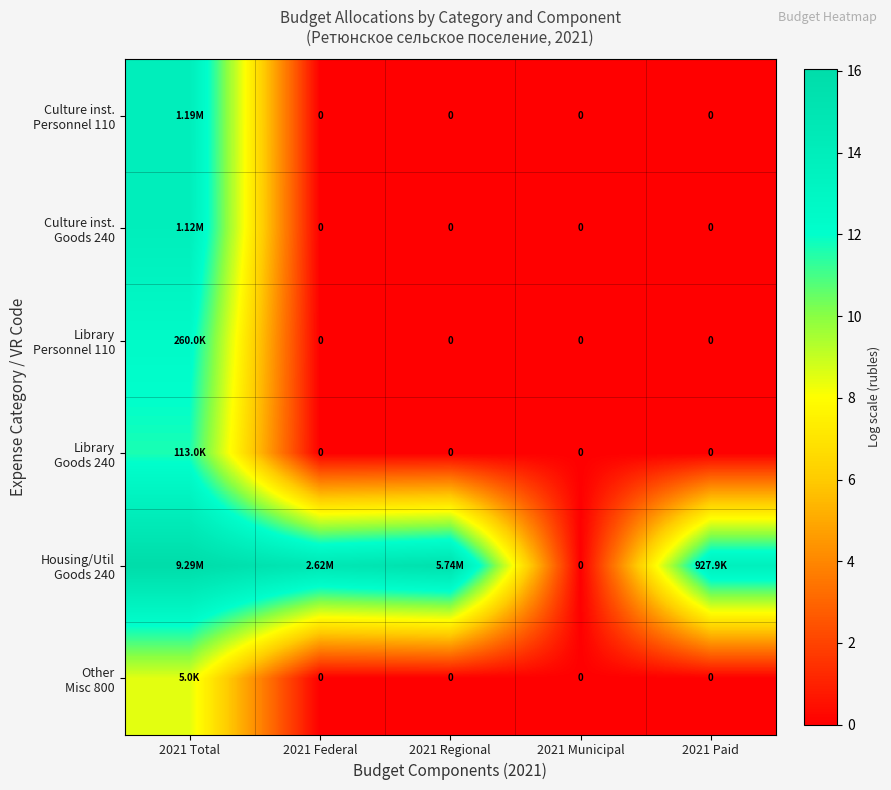

List the series in order of their peak value, lowest first.

Other Misc 800, Library Goods 240, Library Personnel 110, Culture inst. Goods 240, Culture inst. Personnel 110, Housing/Util Goods 240